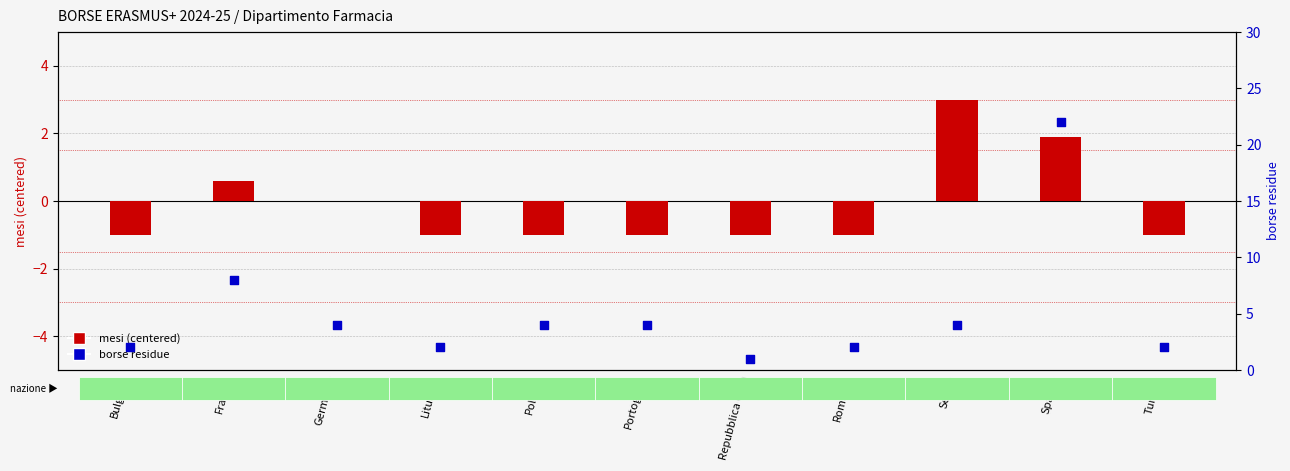

Is the value of borse residue at Spagna greater than the value of mesi (centered) at Lituania?

Yes